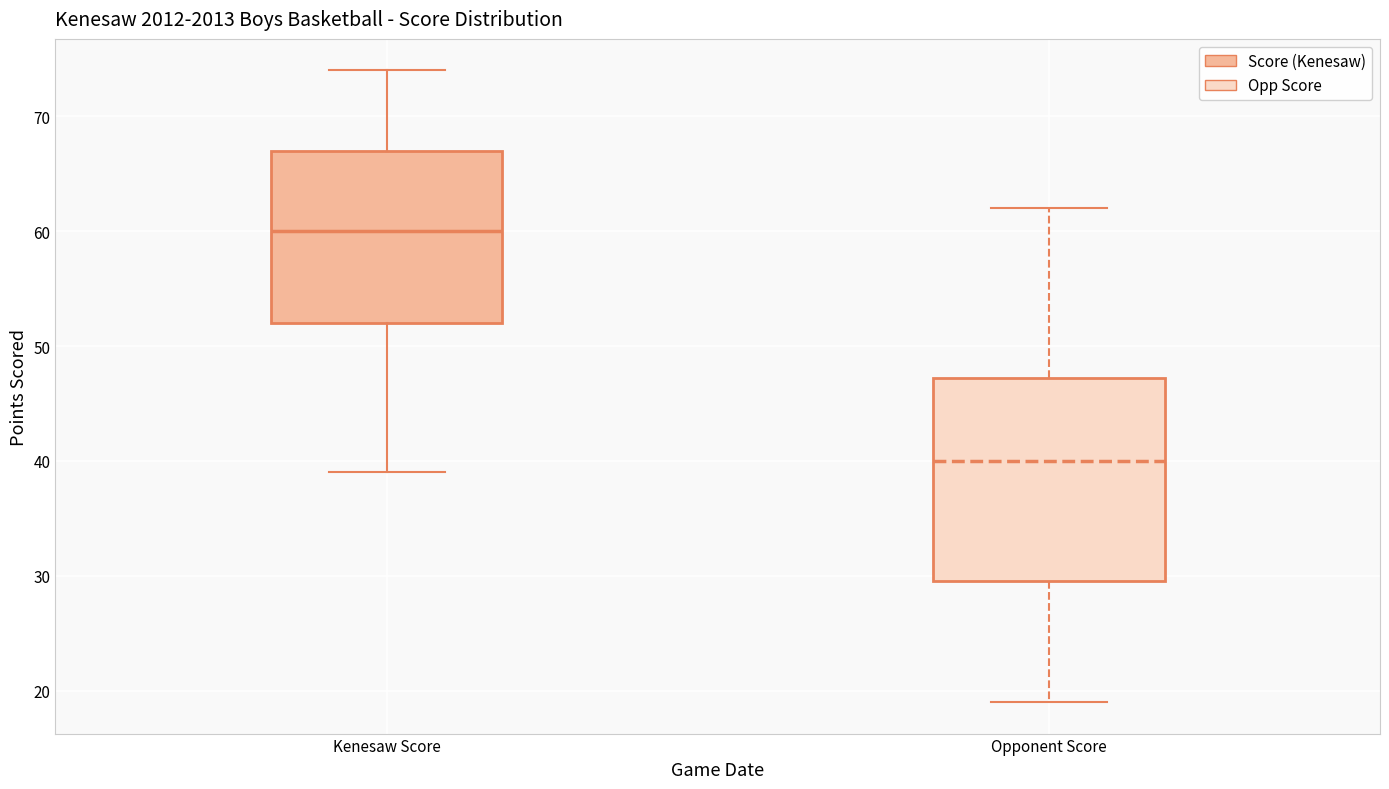

Which box has the highest median line?

Kenesaw Score